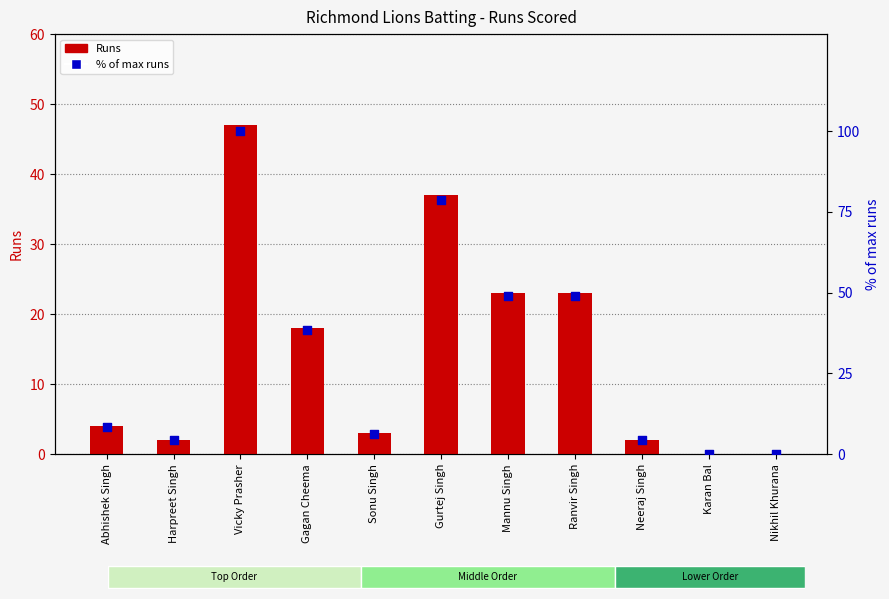

Which series has the largest total across all categories?

% of max runs